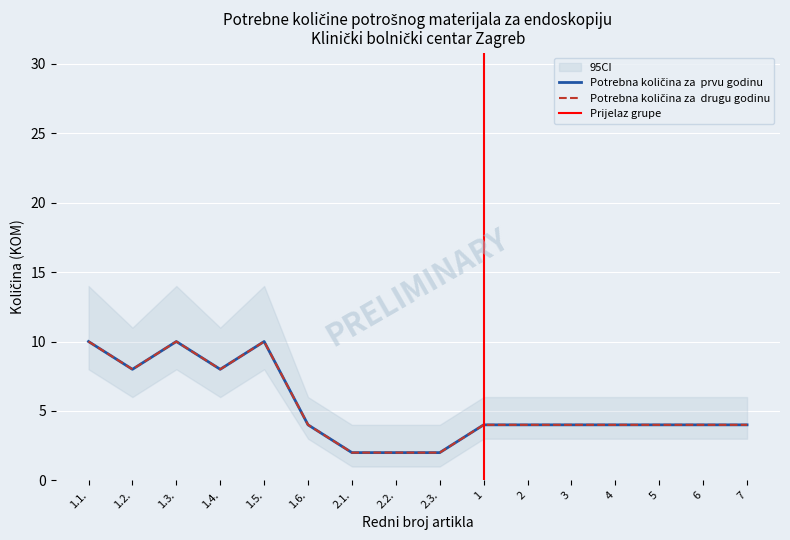

What is the maximum value for Potrebna količina za  prvu godinu?

10